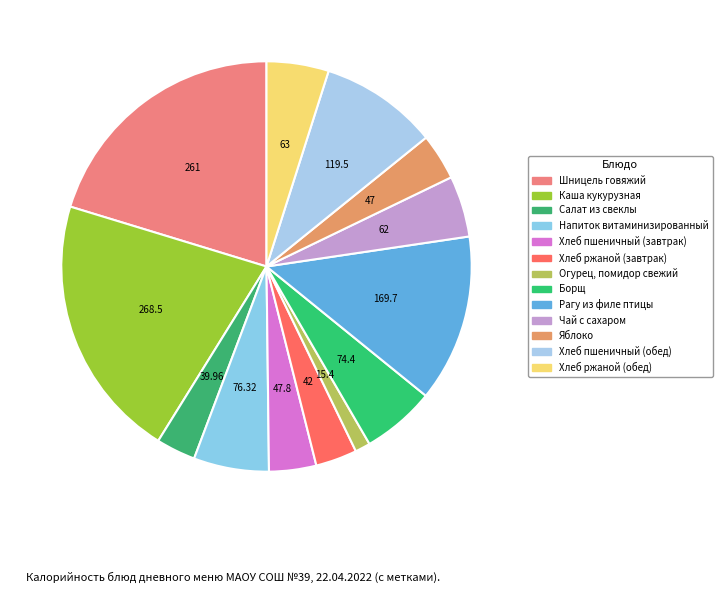

The Шницель говяжий slice represents 20% of the pie. True or false?

True